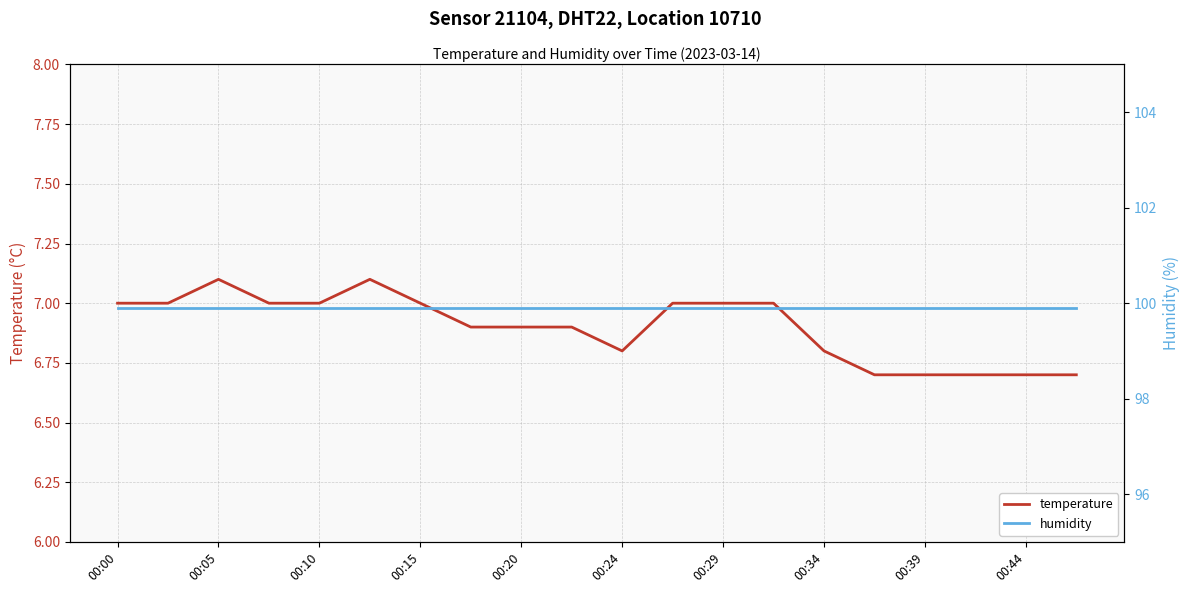

True or false: temperature has a value of 1.5 at 00:20.

False